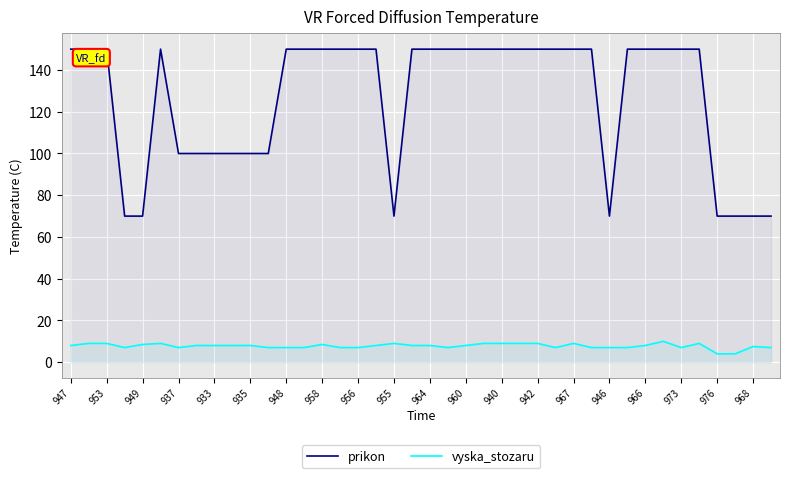

At how many categories does at least one series exceed 86?

32